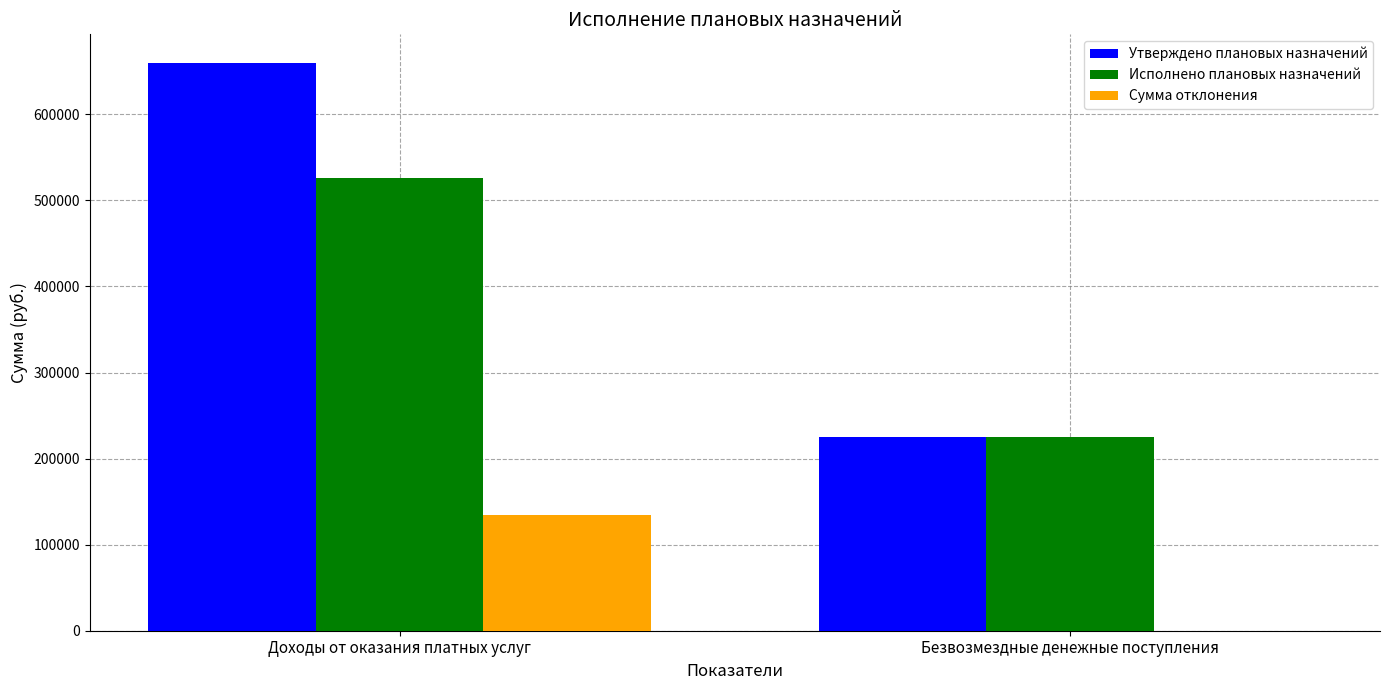

What value does the Сумма отклонения series have at Доходы от оказания платных услуг?

134087.2